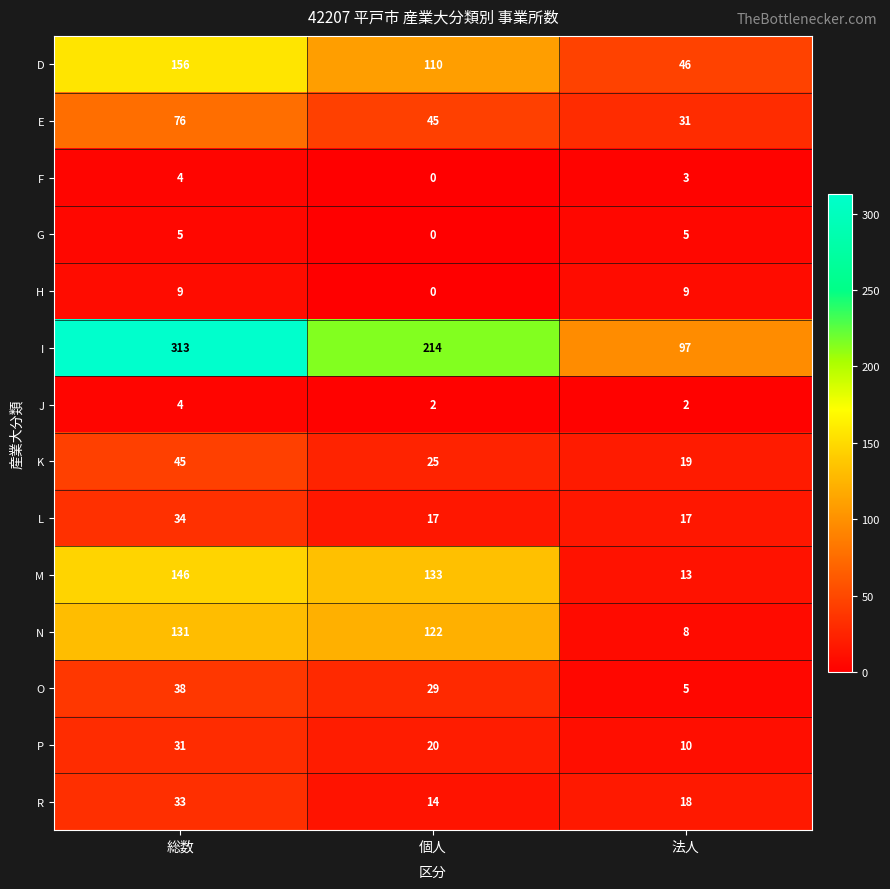

How many K values are between 19 and 45?

3